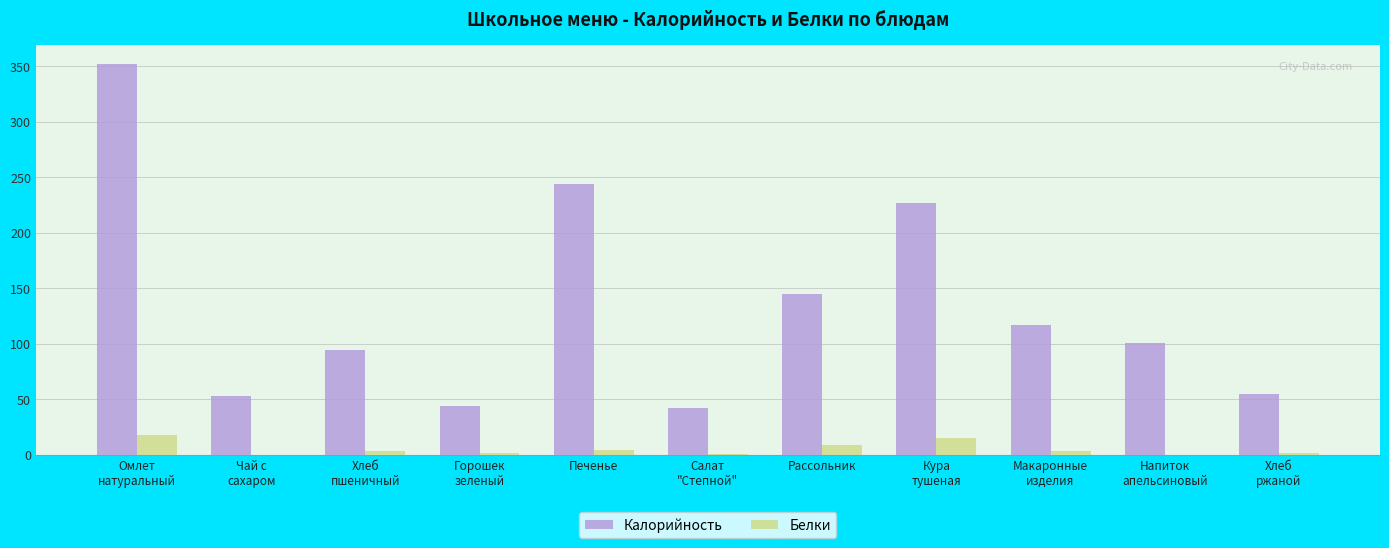

Which series has the largest total across all categories?

Калорийность